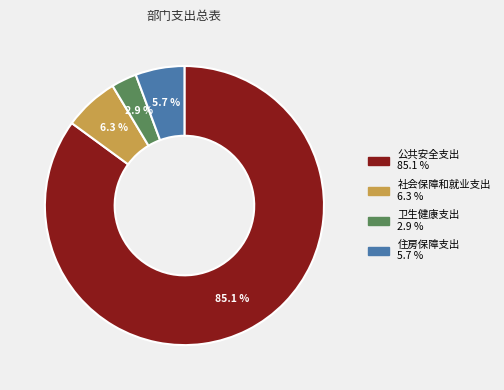

Which slice is the smallest?

卫生健康支出